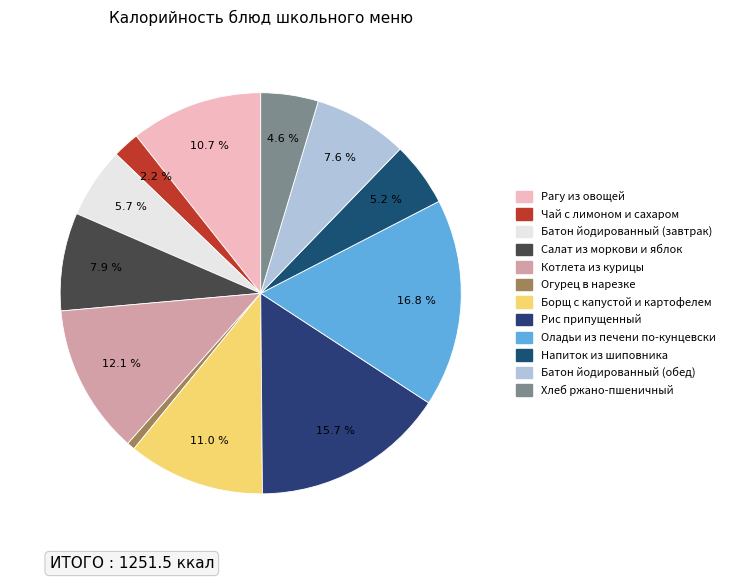

What percentage is the Салат из моркови и яблок slice, to the nearest percent?

8%